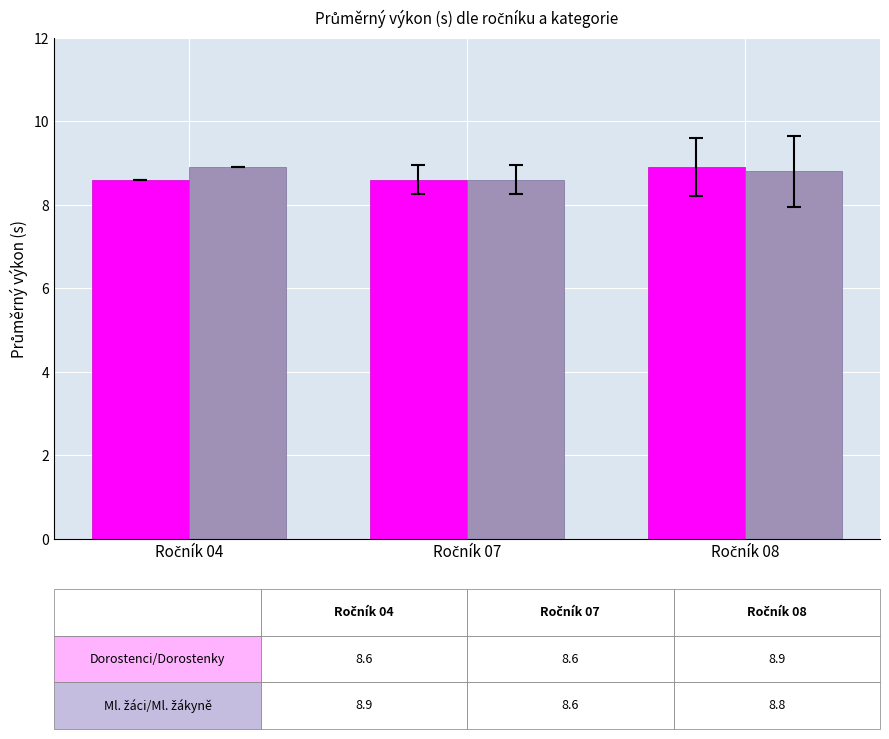

What is the maximum value shown in the chart?

8.9